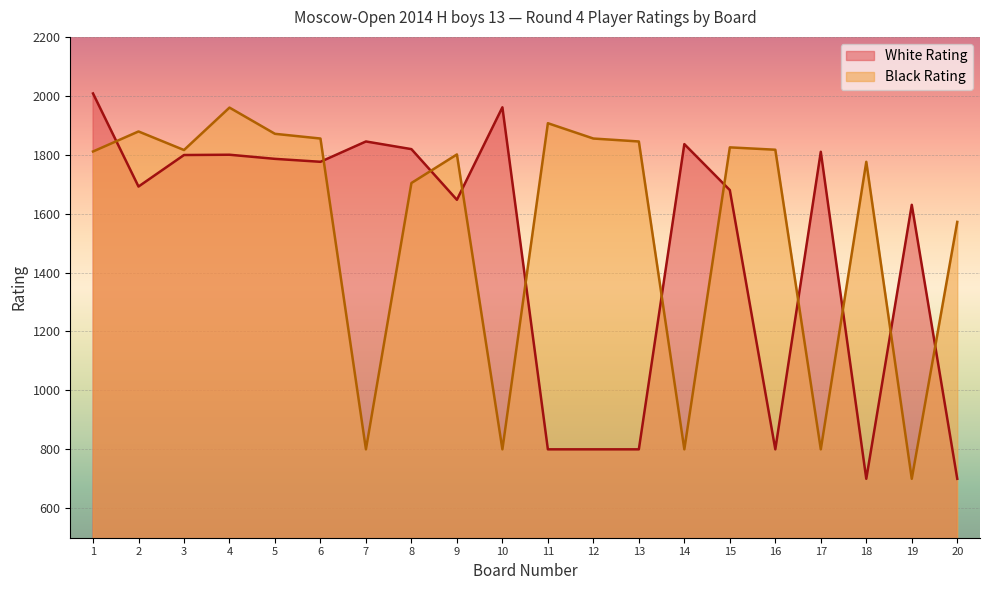

What is the value of the Black Rating point at the 11th from the left?

1907